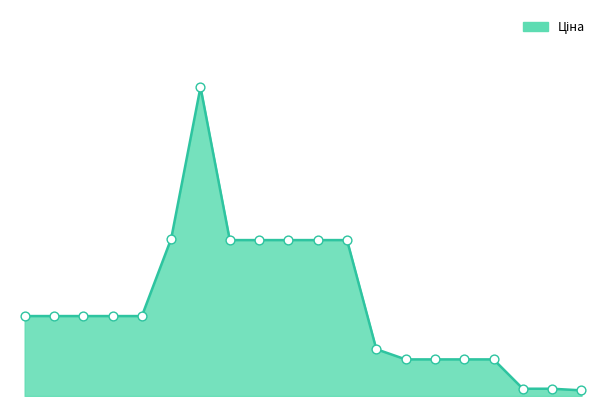

Does the chart have visible grid lines?

No